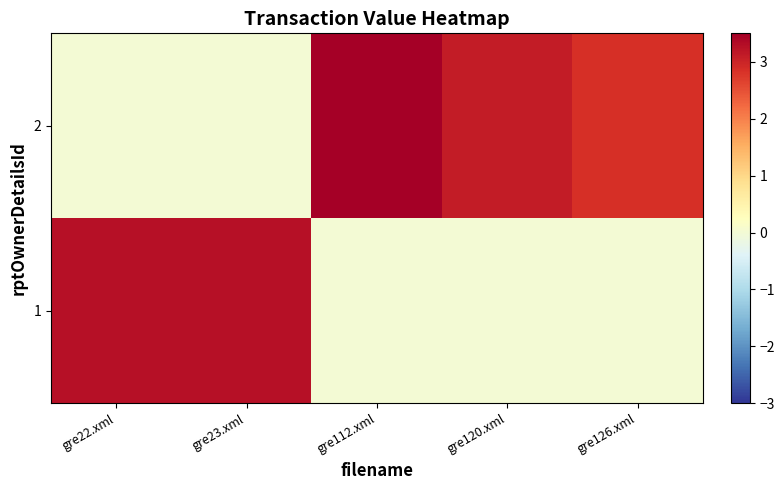

Reading left to right, list all the values displayed in this chart.

1: gre22.xml=3.2	gre23.xml=3.2	gre112.xml=0.0	gre120.xml=0.0	gre126.xml=0.0
2: gre22.xml=0.0	gre23.xml=0.0	gre112.xml=3.5	gre120.xml=3.1	gre126.xml=2.8